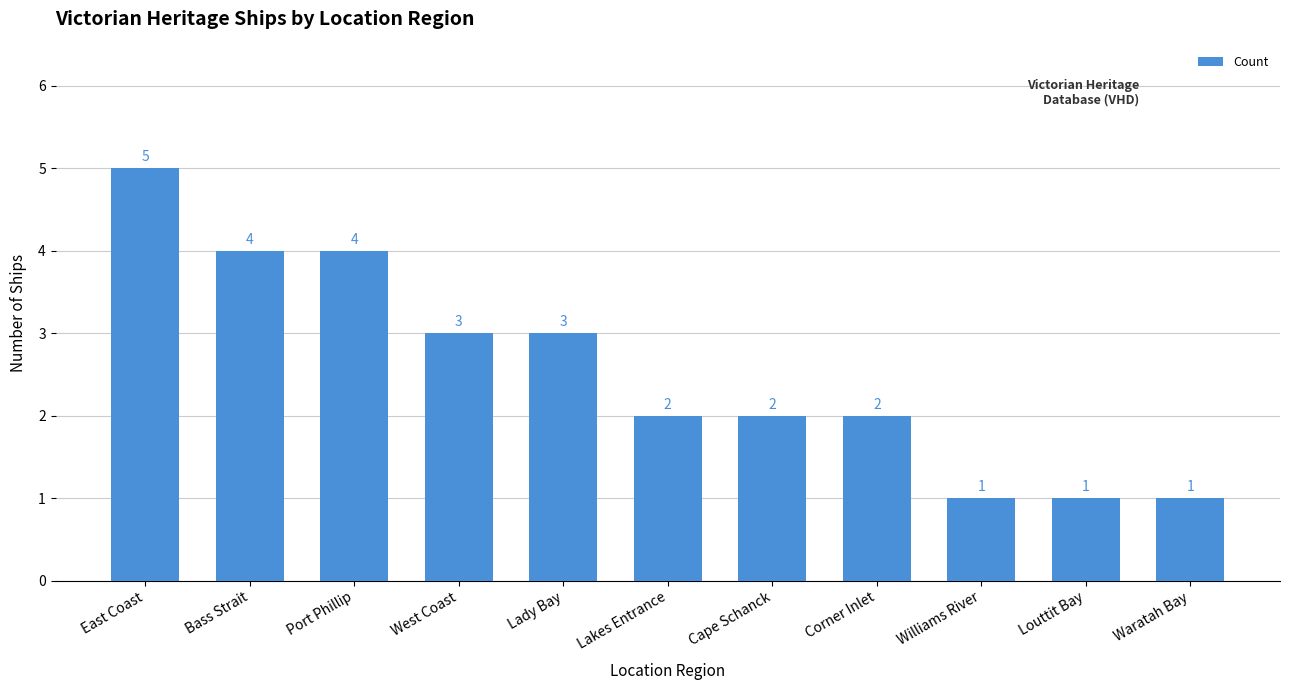

Count the values in the range 1 to 4.

10